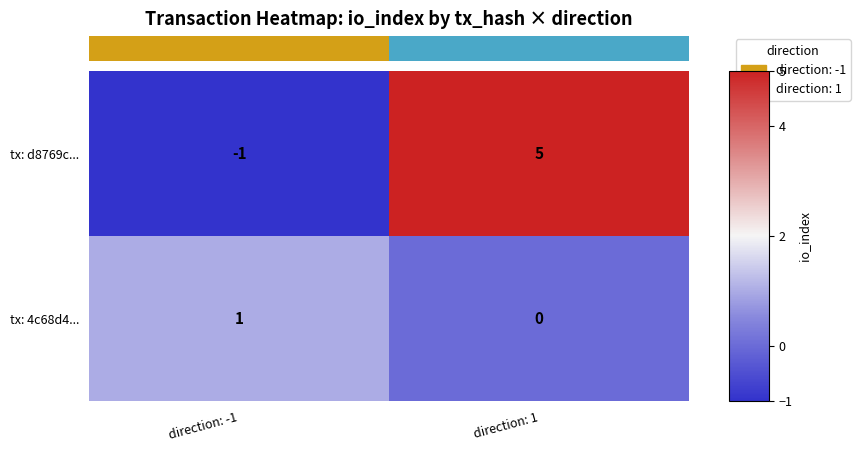

Reading left to right, what are all the values shown in this chart?

tx: d8769c...: direction: -1=-1	direction: 1=5
tx: 4c68d4...: direction: -1=1	direction: 1=0